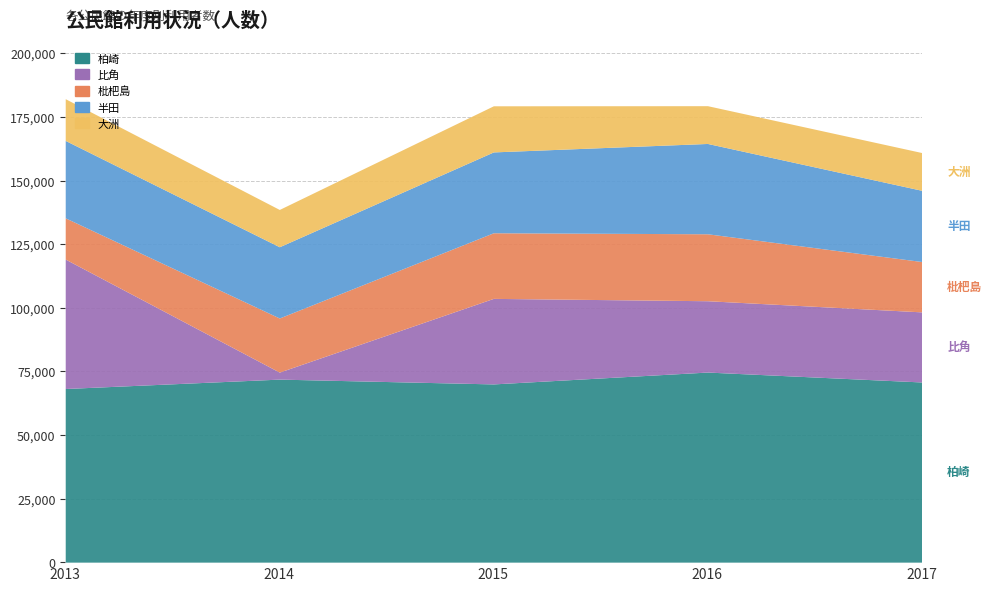

At how many categories does at least one series exceed 21190?

5